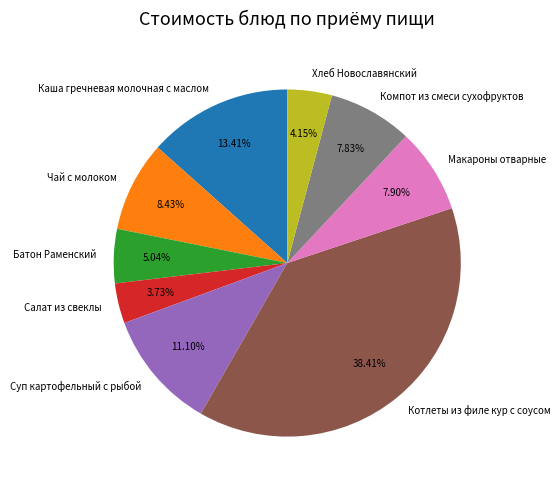

Which category has the biggest portion of the pie?

Котлеты из филе кур с соусом